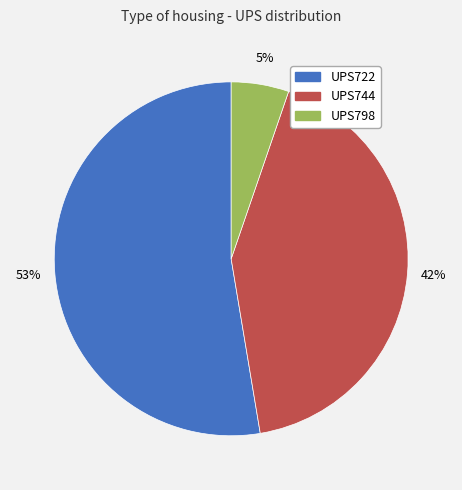

How many slices are in this pie chart?

3